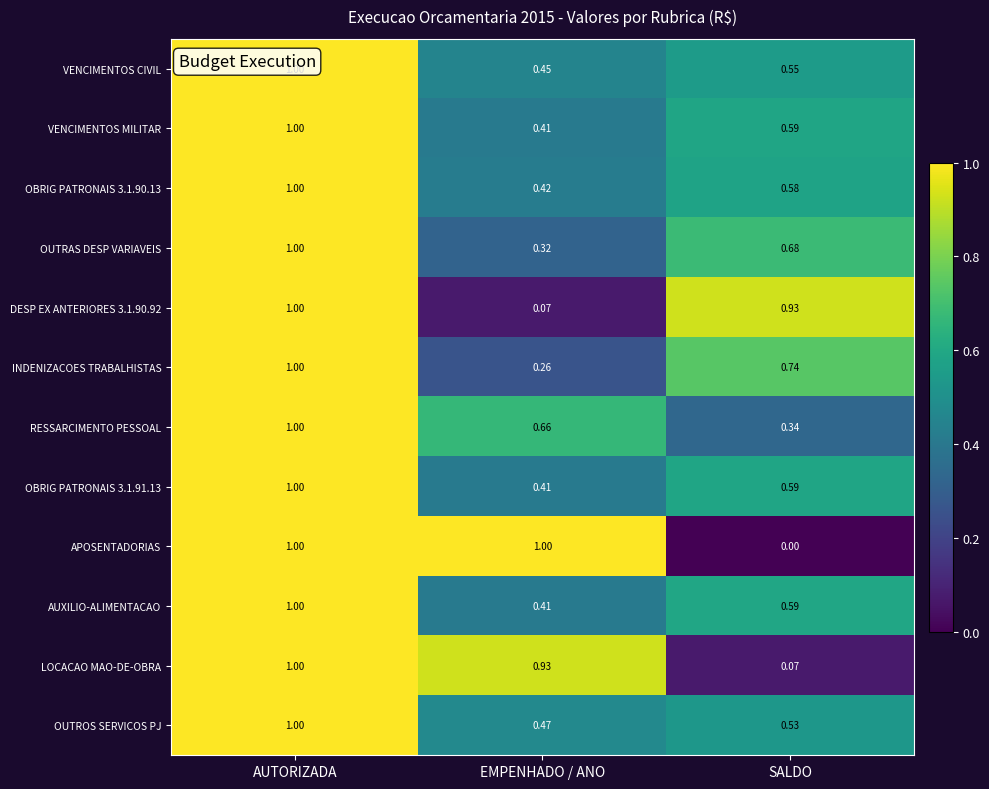

Between AUTORIZADA and EMPENHADO / ANO, which series saw the biggest shift?

DESP EX ANTERIORES 3.1.90.92